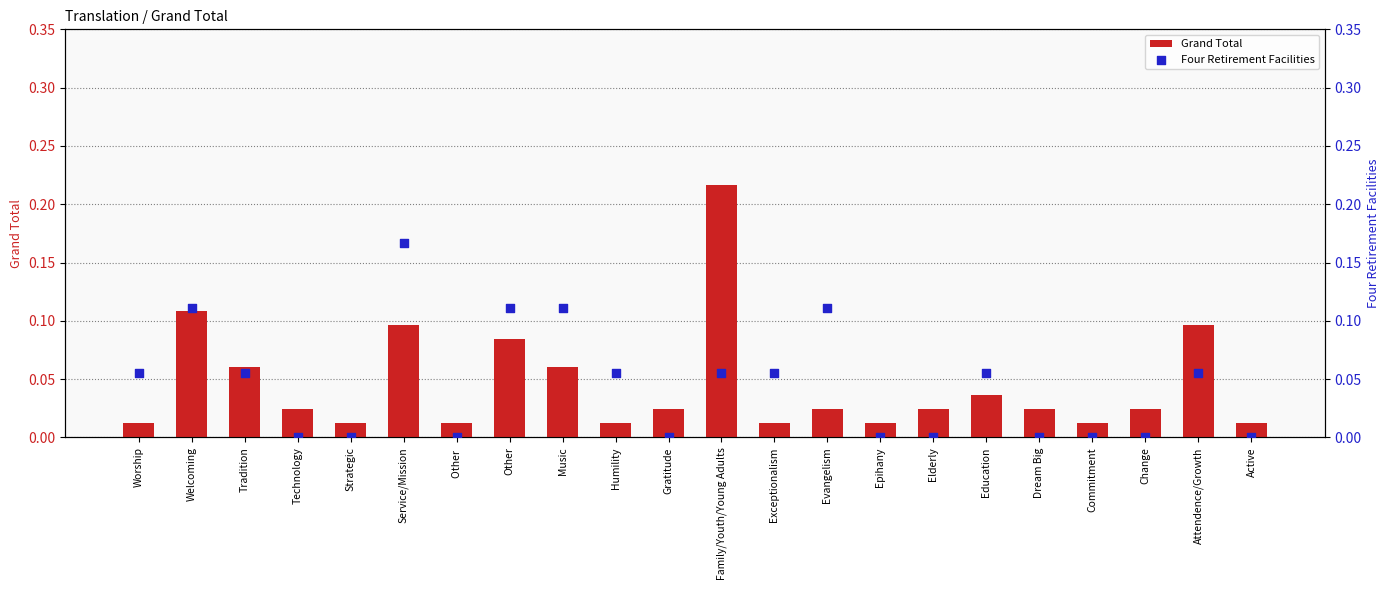

What are all the series names shown in the legend?

Grand Total, Four Retirement Facilities